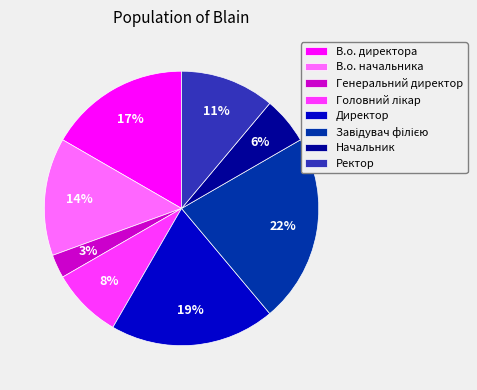

Which category has the smallest portion of the pie?

Генеральний директор